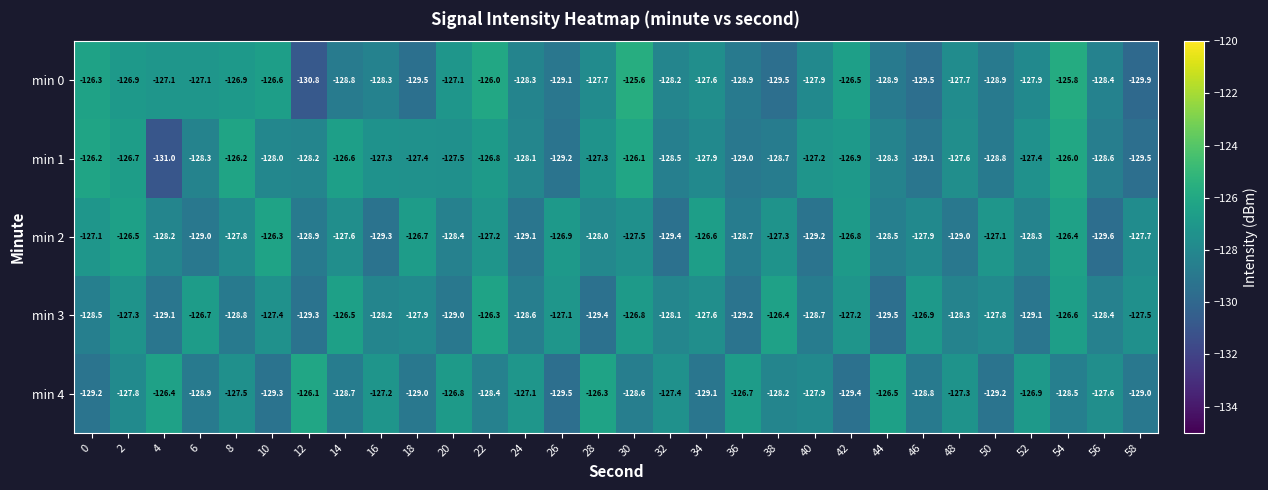

Rank the series at 38 from lowest to highest value.

min 0, min 1, min 4, min 2, min 3